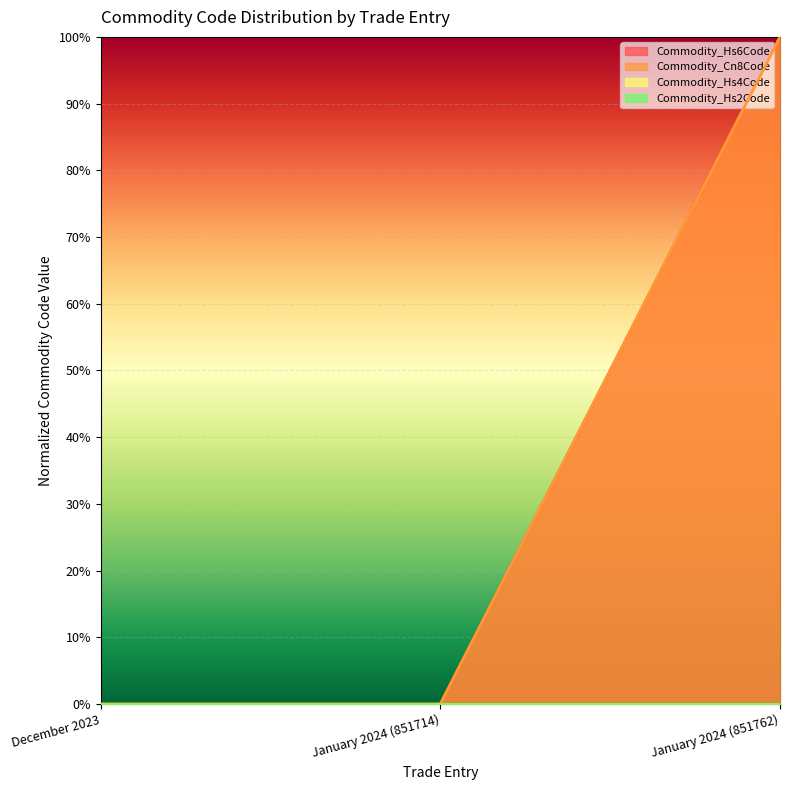

Does the chart display data point markers on the line(s)?

No